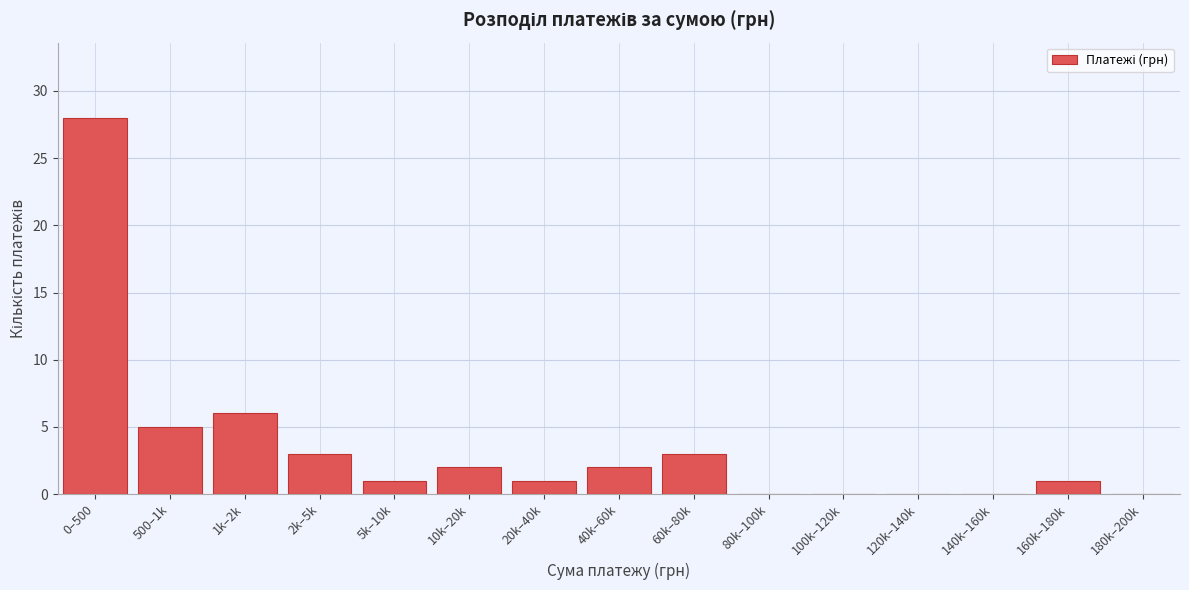

Reading left to right, list all the values displayed in this chart.

0–500=28	500–1k=5	1k–2k=6	2k–5k=3	5k–10k=1	10k–20k=2	20k–40k=1	40k–60k=2	60k–80k=3	80k–100k=0	100k–120k=0	120k–140k=0	140k–160k=0	160k–180k=1	180k–200k=0